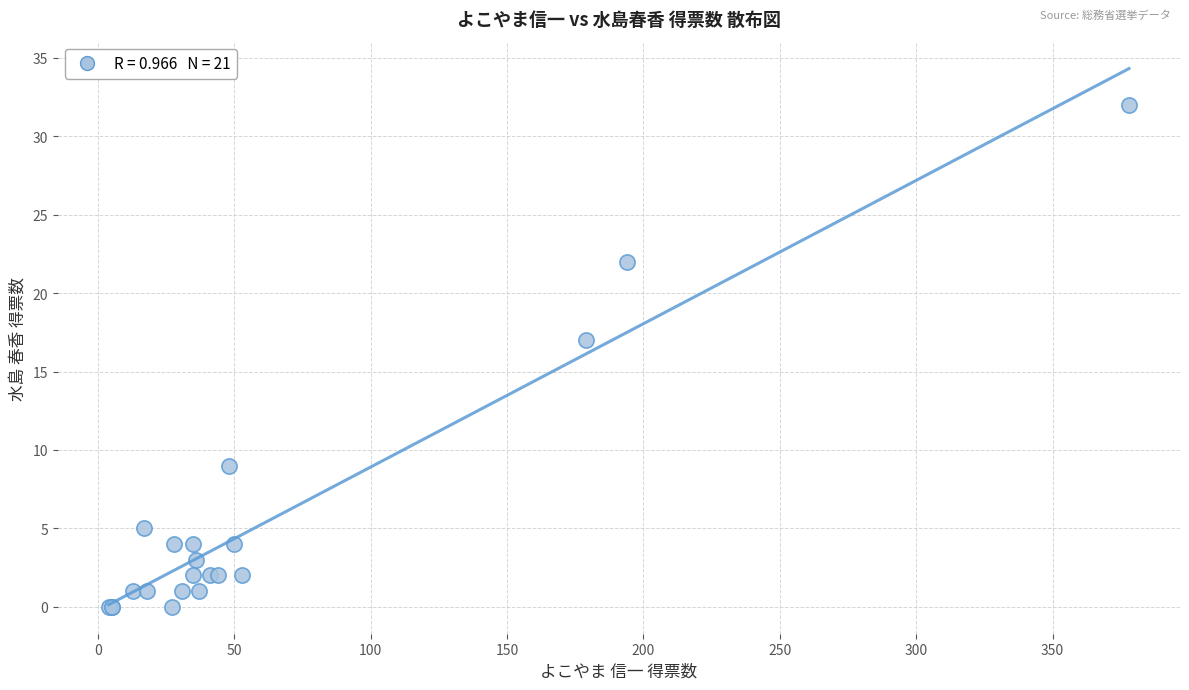

What Y value in the scatter plot is closest to 16?

17